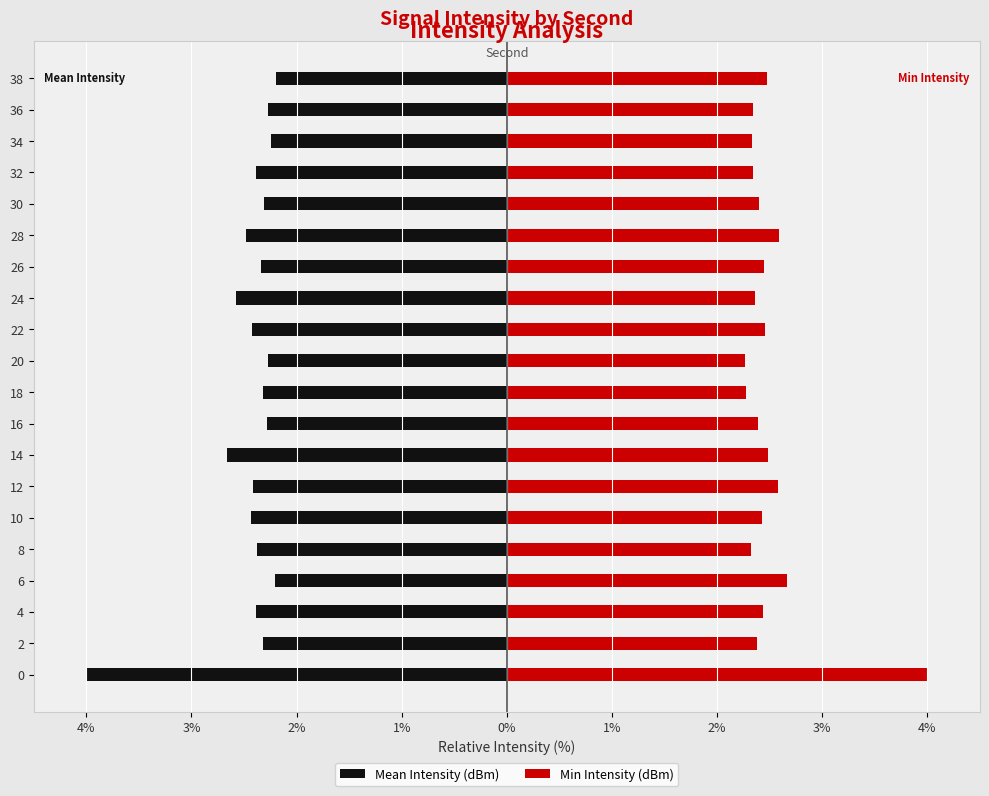

Which series has the largest total across all categories?

Min Intensity (dBm)